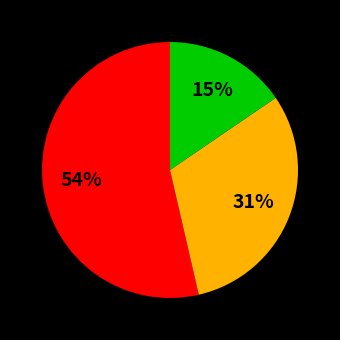

To the nearest percent, what is the average slice percentage?

33%